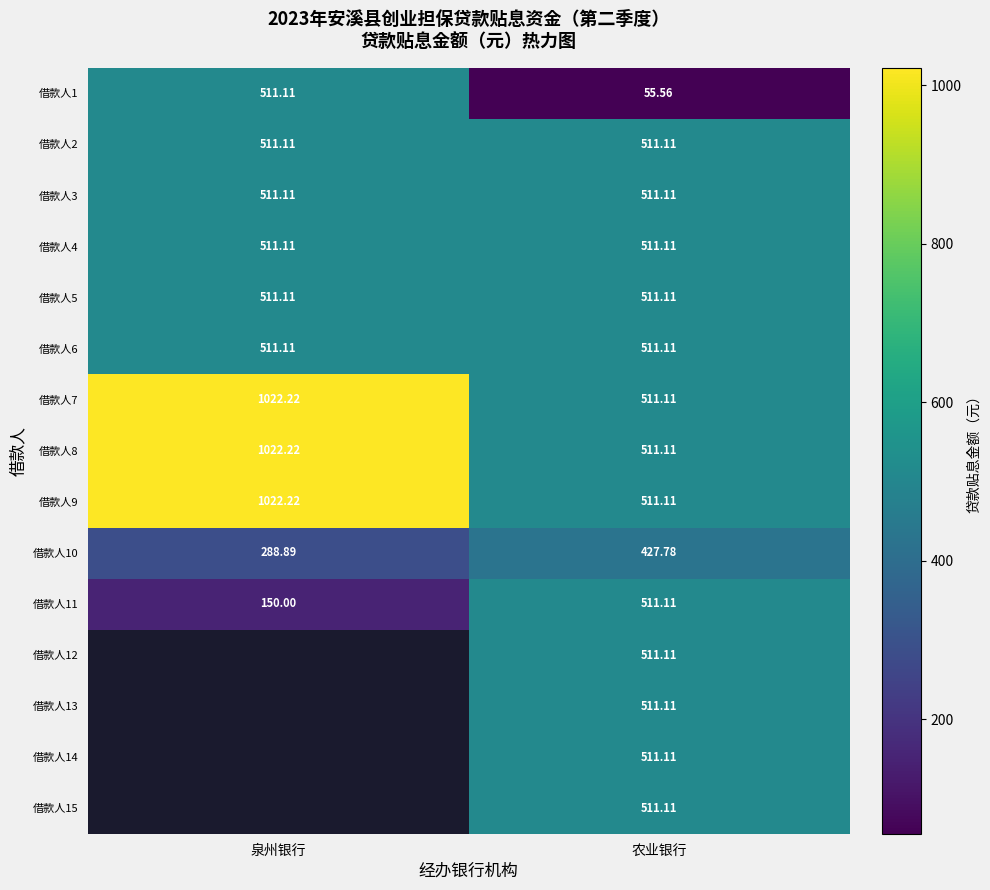

What is the spread (max minus min) of values at 泉州银行?

872.2